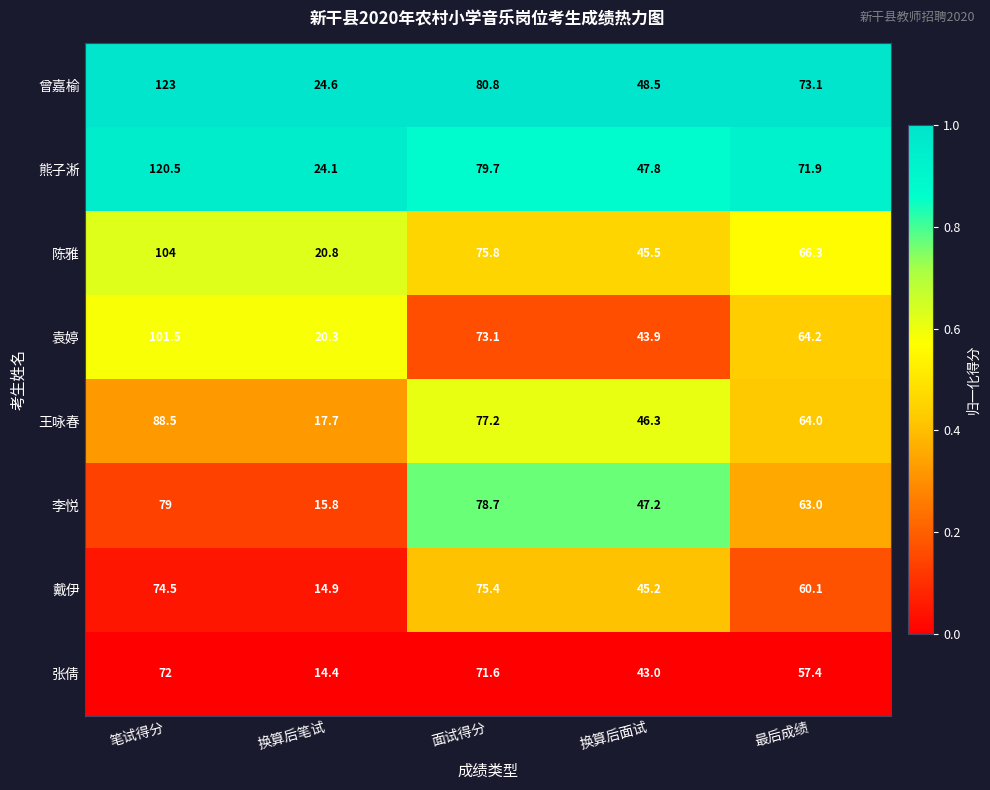

How many categories are shown in the chart?

5